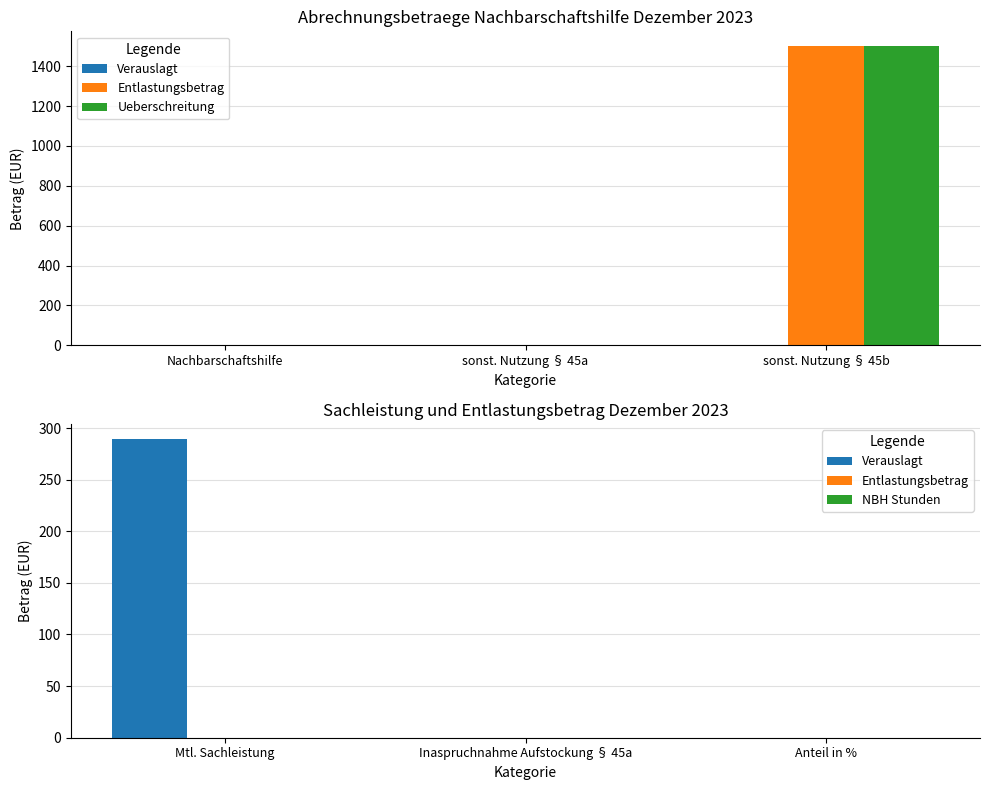

Is it true that Ueberschreitung equals 0 at sonst. Nutzung § 45a?

True